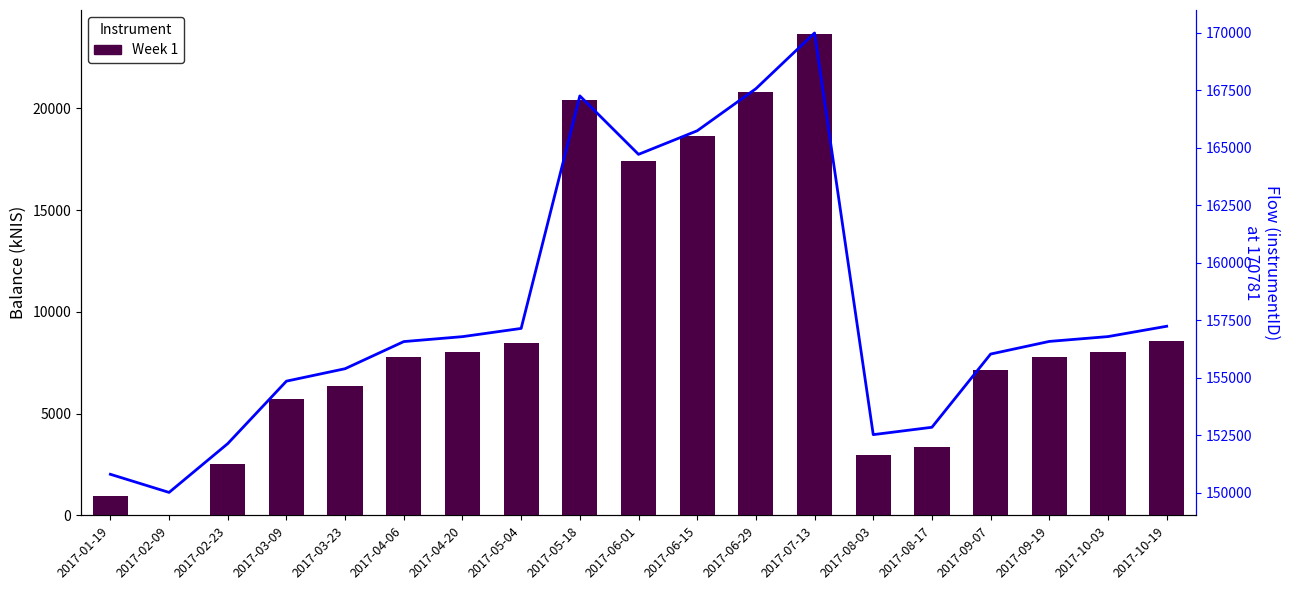

What is the approximate value of instrumentID at 2017-04-06?

156571.3